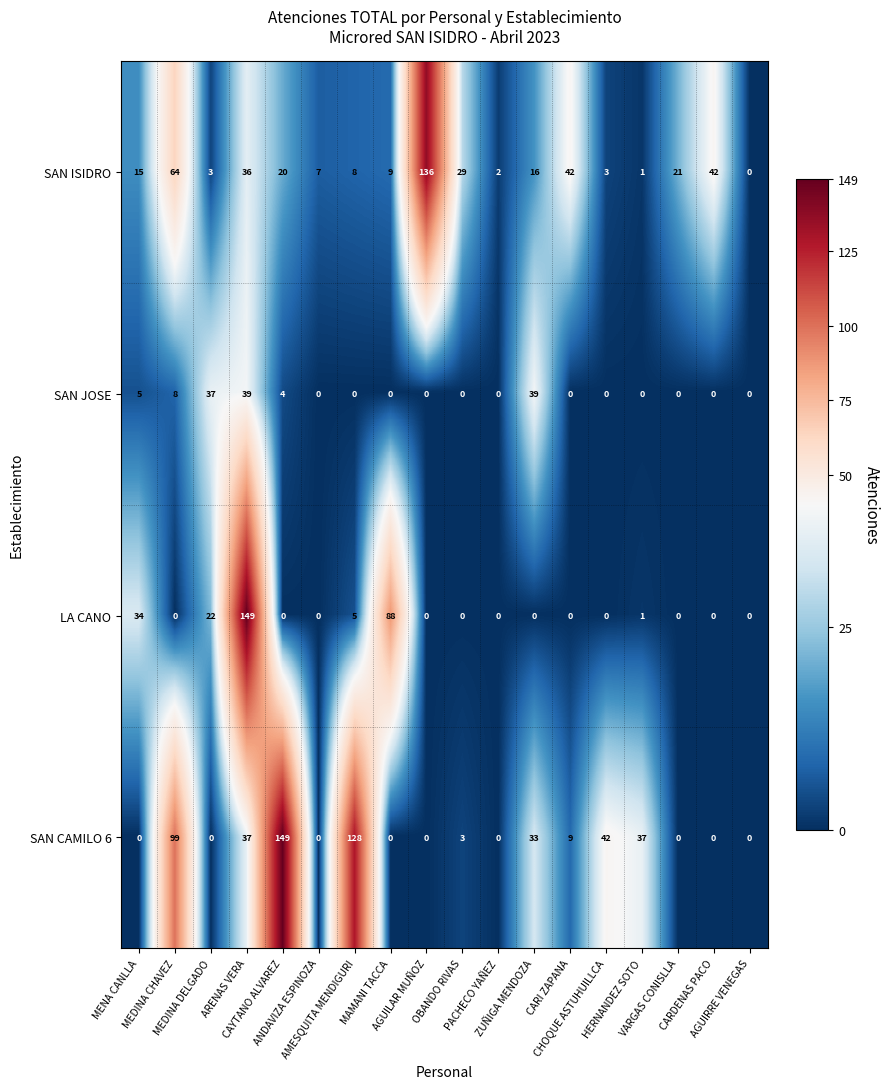

What is the difference between the maximum and minimum values in the LA CANO series?

149